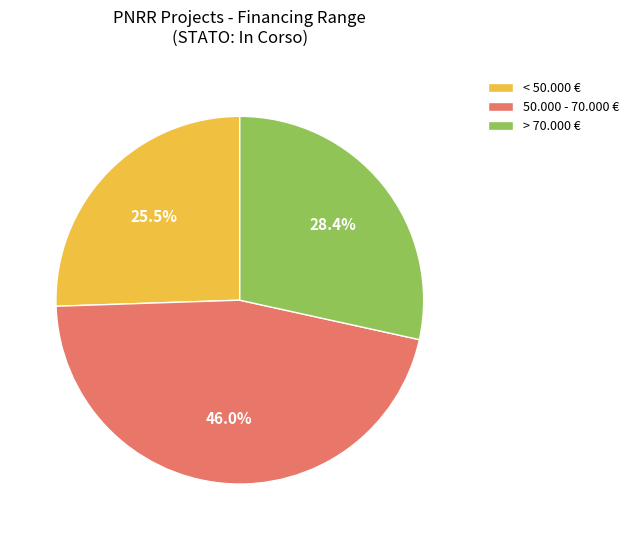

Count the number of slices in the pie.

3